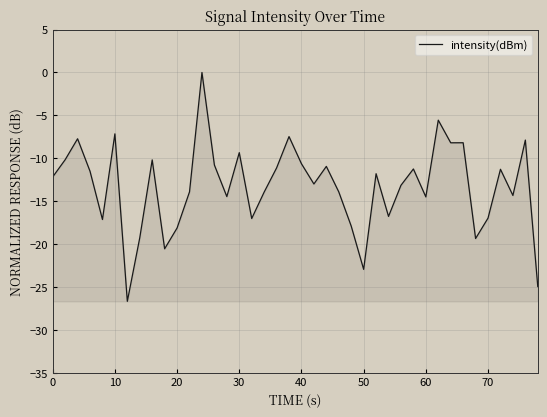

What is the difference between the maximum and minimum values?

26.7